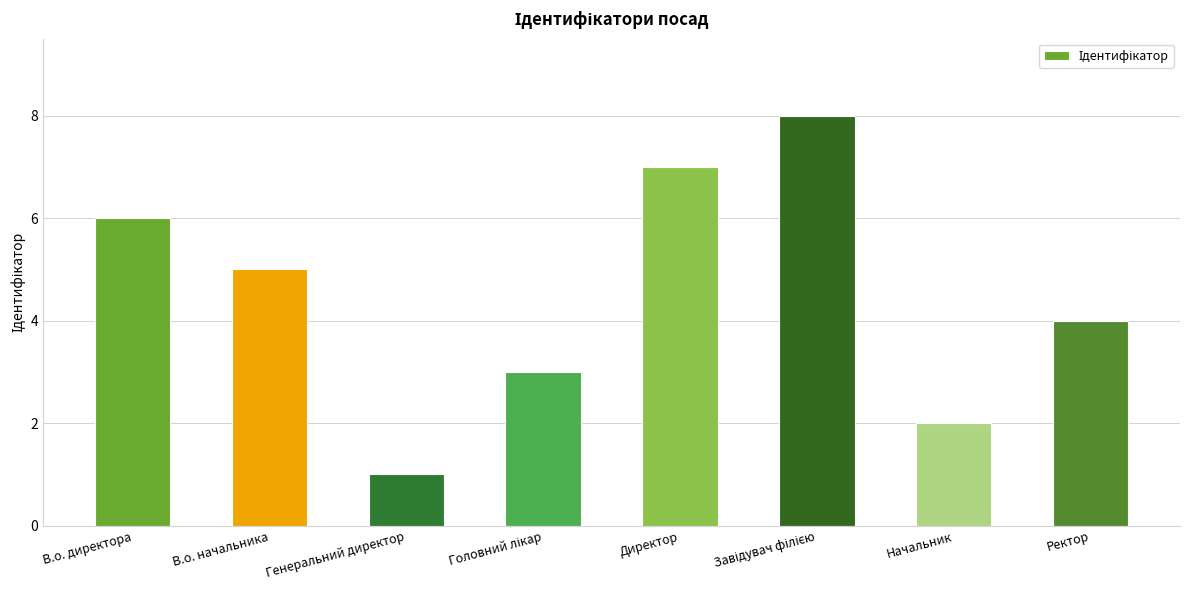

Approximately how many times larger is the value at В.о. начальника compared to В.о. директора?

0.8